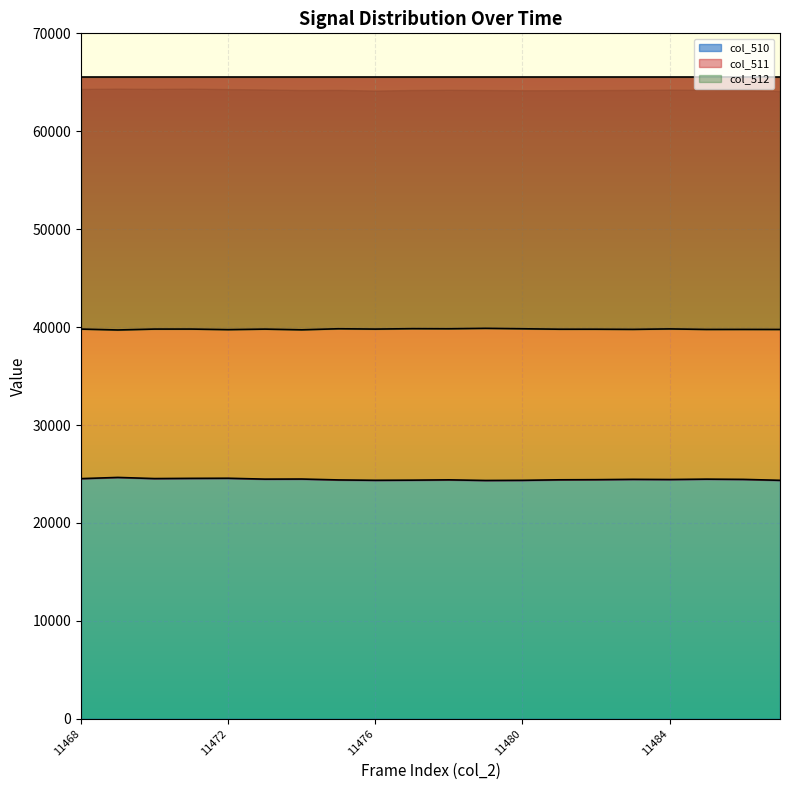

How many interior local peaks does the col_510 series have?

6